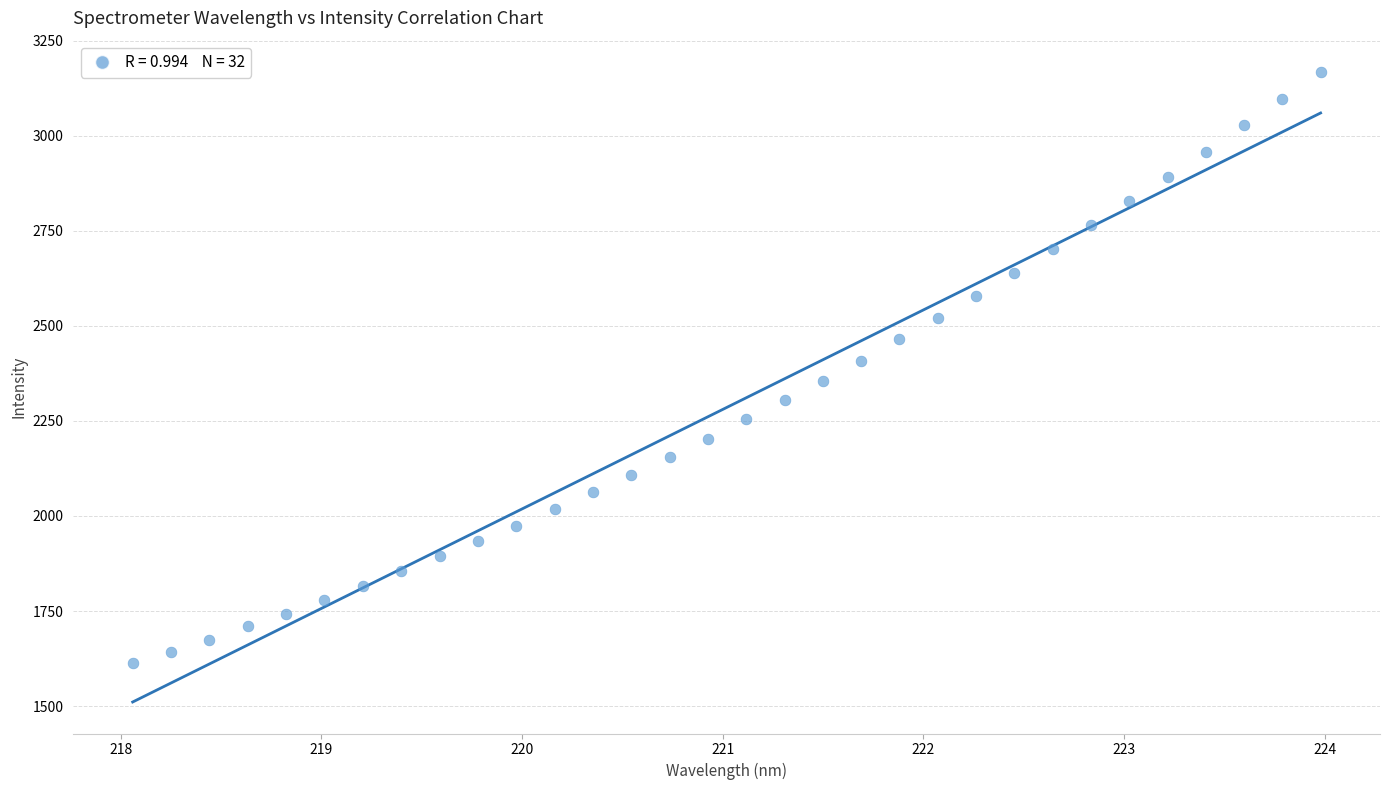

What is the range of Y values (max minus min)?

1555.1